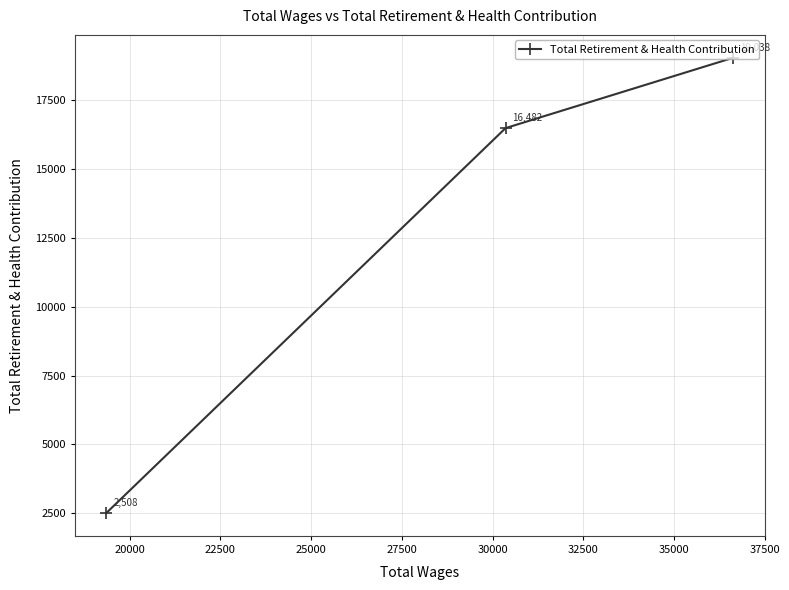

What is the average value?

12676